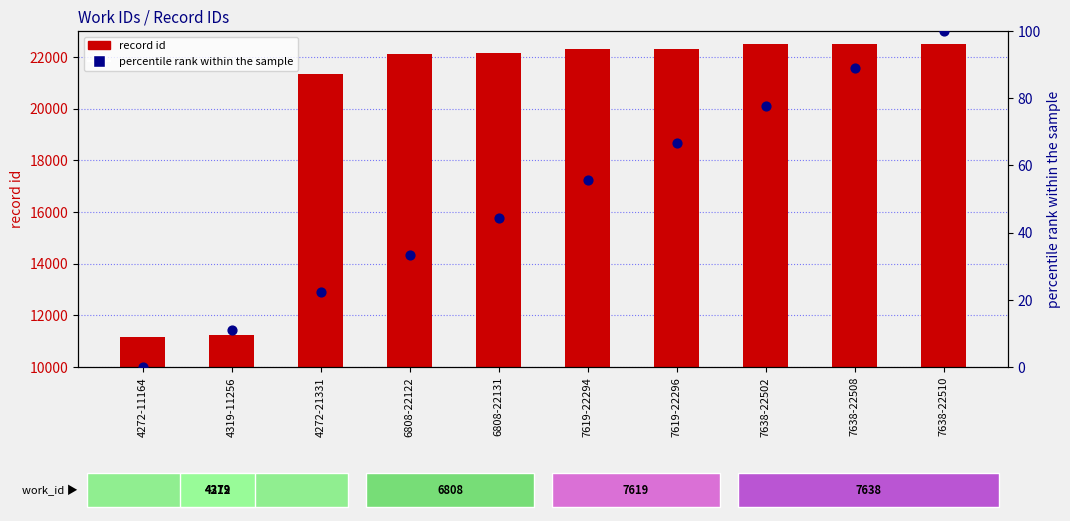

What are all the series names shown in the legend?

record id, percentile rank within the sample